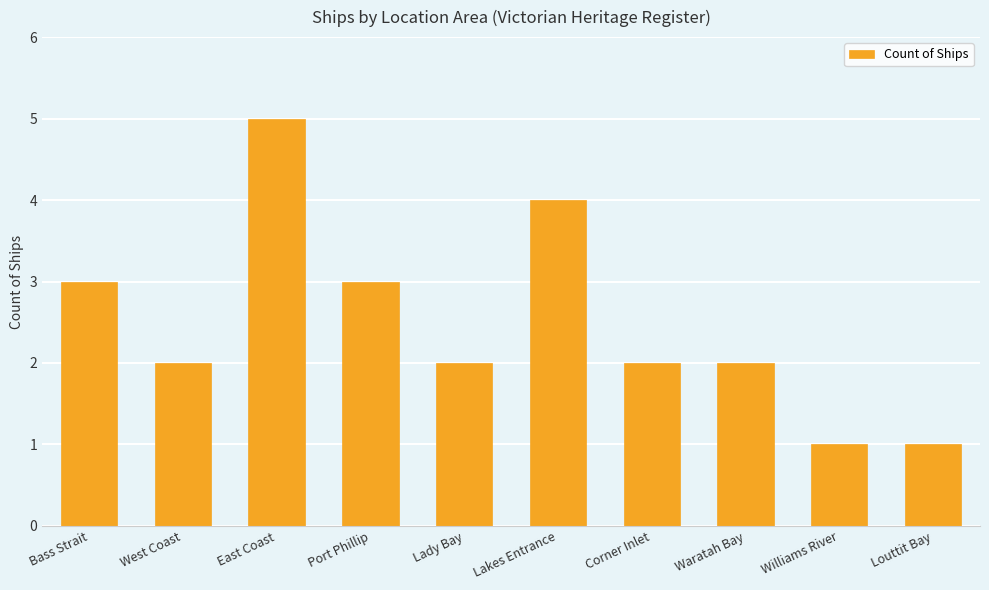

What is the maximum value shown in the chart?

5